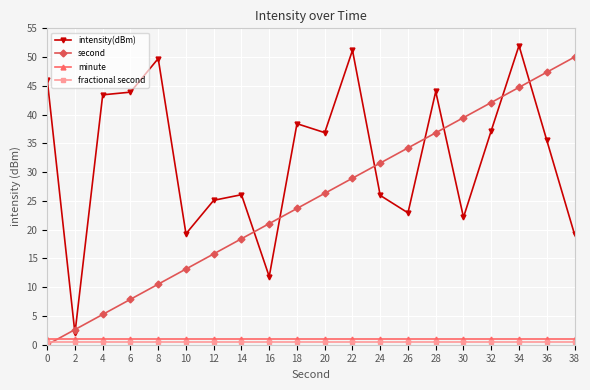

What is the value of the intensity(dBm) point at the 14th from the left?

22.9